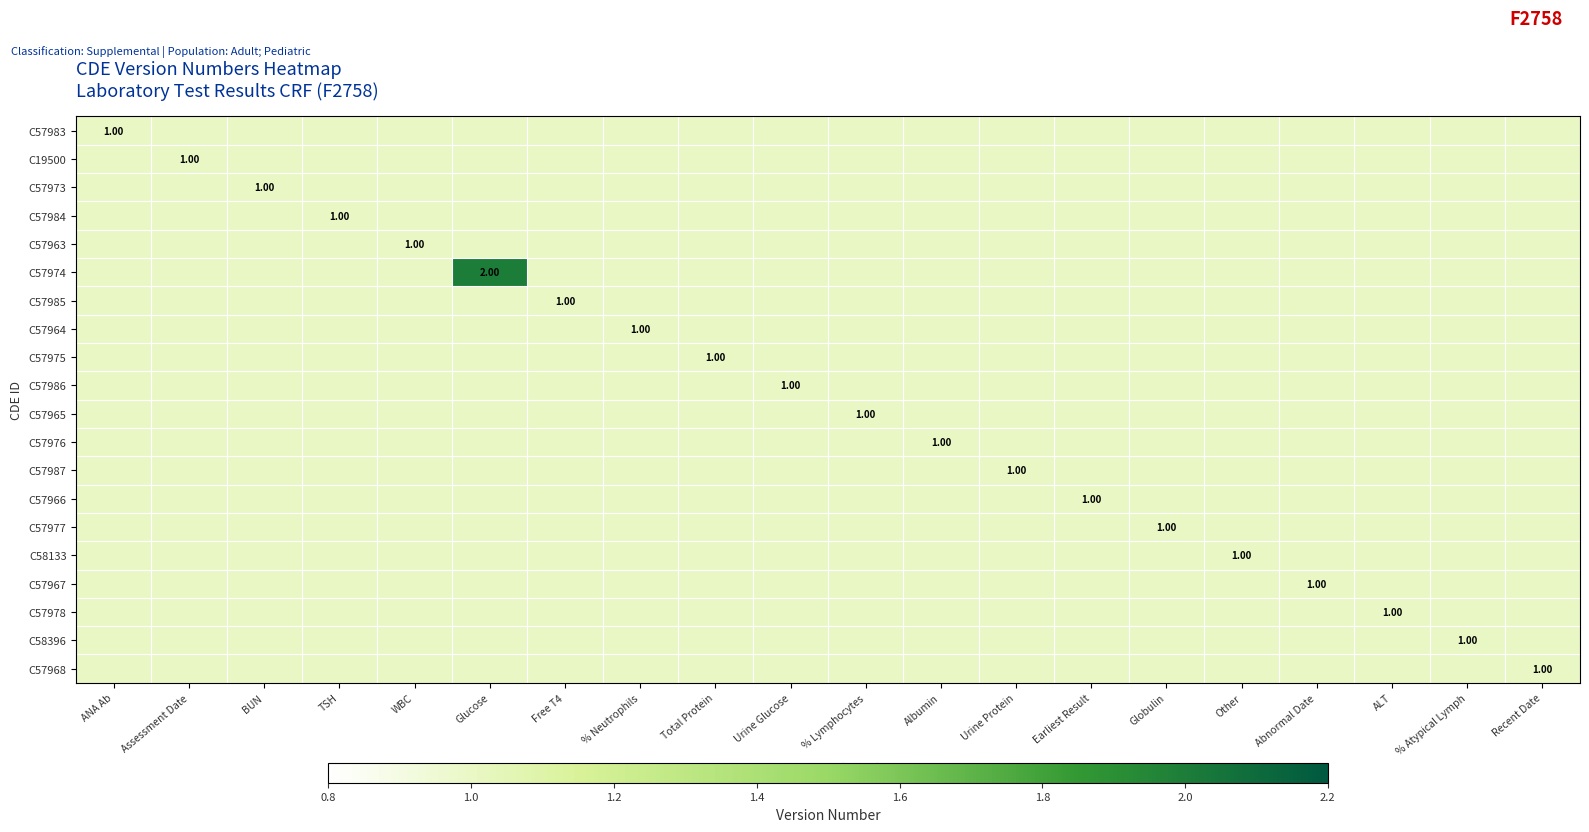

Which label corresponds to the smallest value in the chart?

ANA Ab